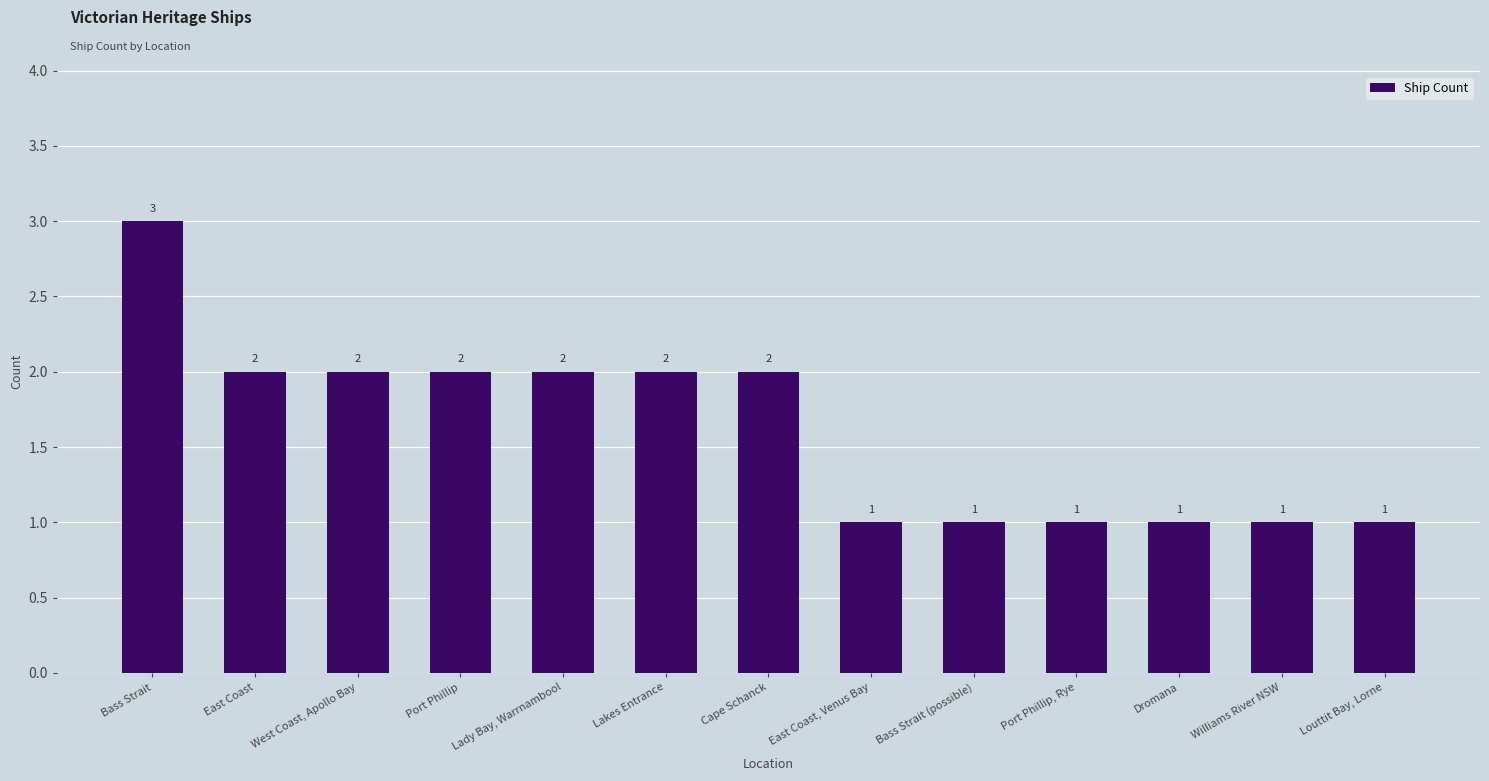

Is it true that the value at Dromana is 2?

False